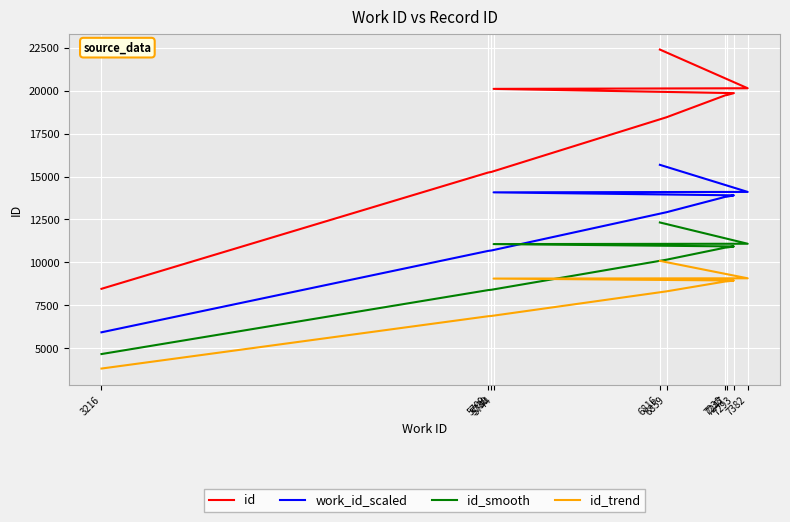

What is the difference between the second highest and minimum values in the id_trend series?

5261.9